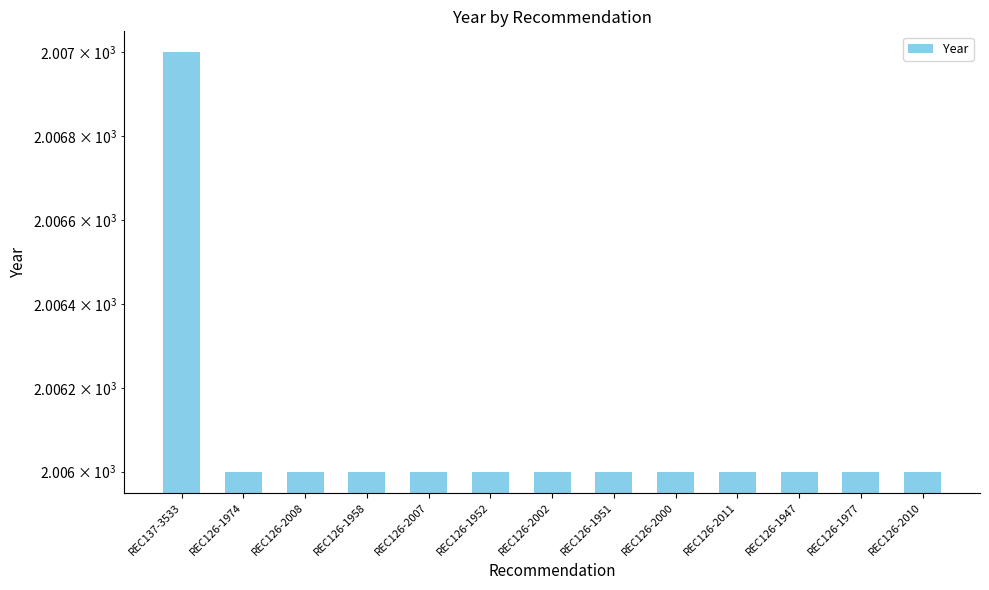

List the labels in order of value, smallest first.

REC126-1974, REC126-2008, REC126-1958, REC126-2007, REC126-1952, REC126-2002, REC126-1951, REC126-2000, REC126-2011, REC126-1947, REC126-1977, REC126-2010, REC137-3533